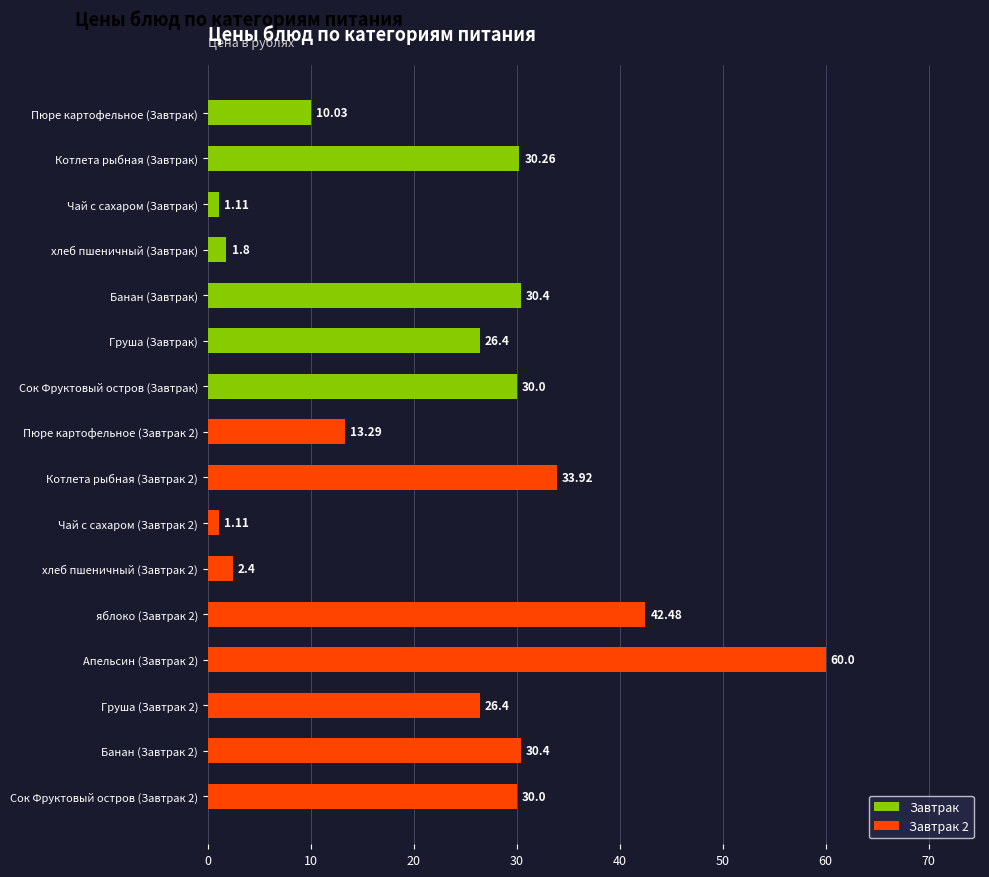

True or false: the data shows 3.2 at Пюре картофельное (Завтрак).

False